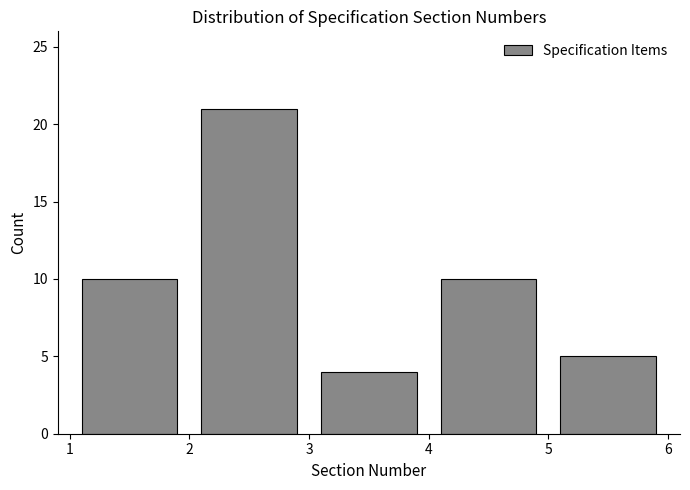

How tall is the bar that spans 1 to 2 on the x-axis? The values are not printed on the chart, so give them approximately, as read against the axis.

10